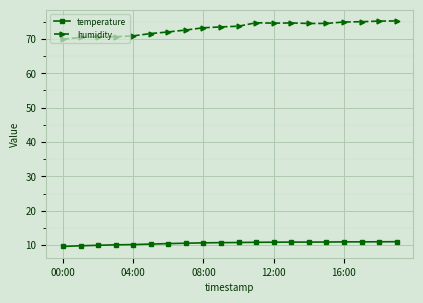

What is the sum of all temperature values?

210.8